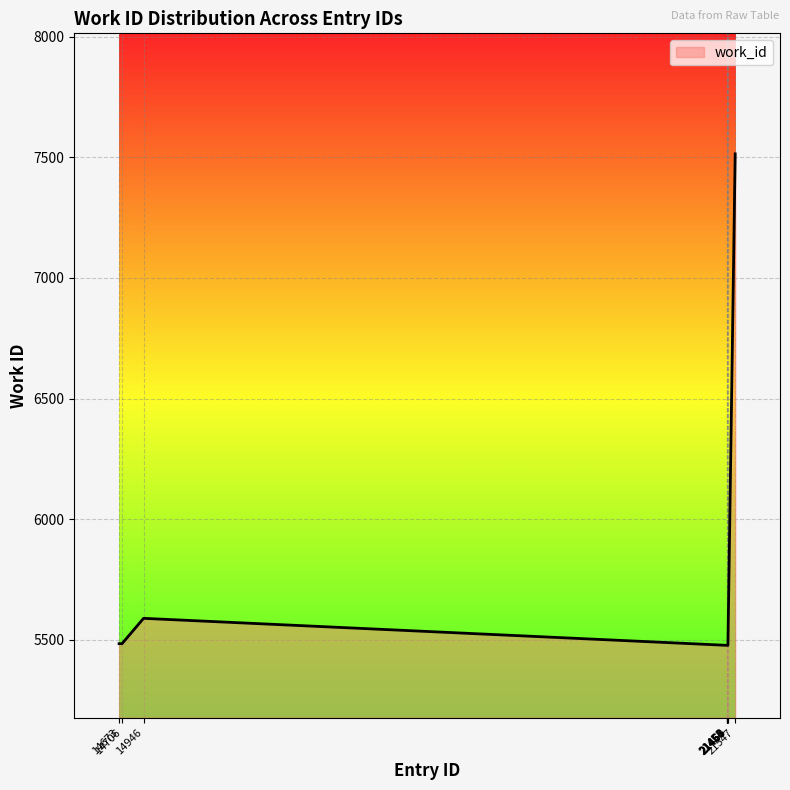

What is the difference between the maximum and minimum values?

2039